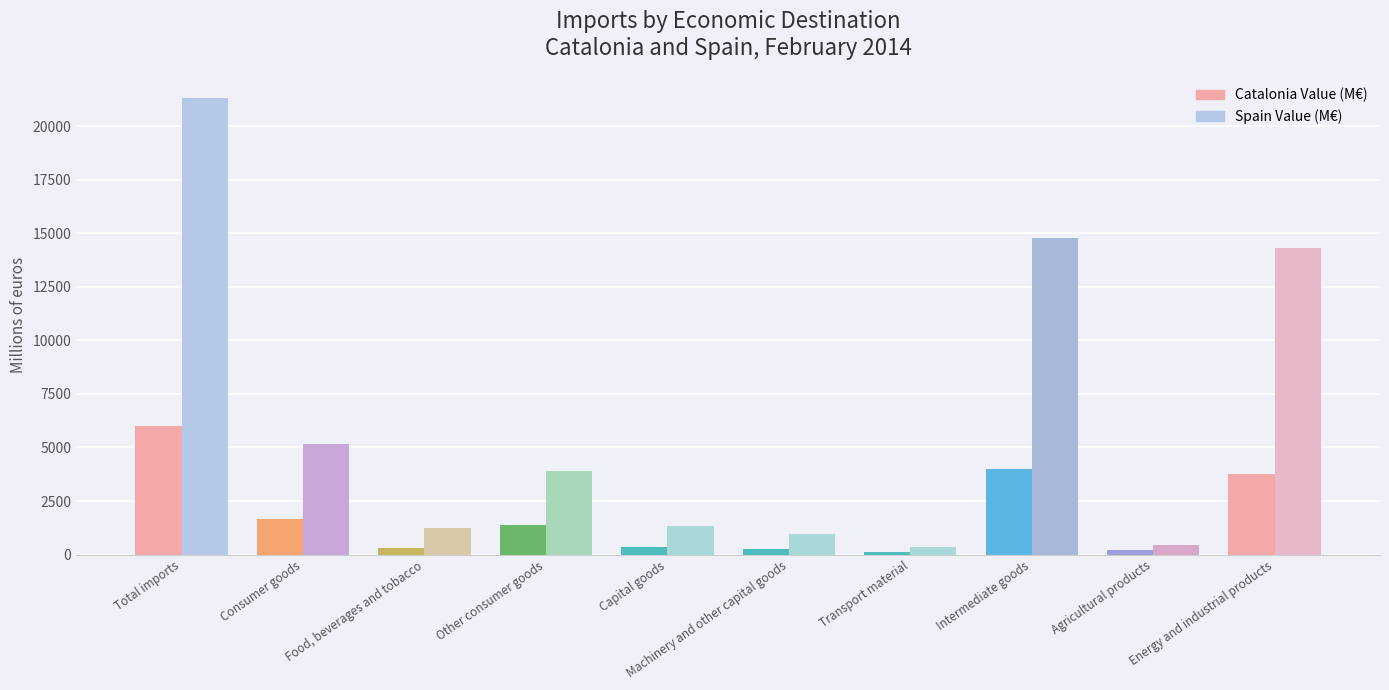

What are all the series names shown in the legend?

Catalonia Value (M€), Spain Value (M€)